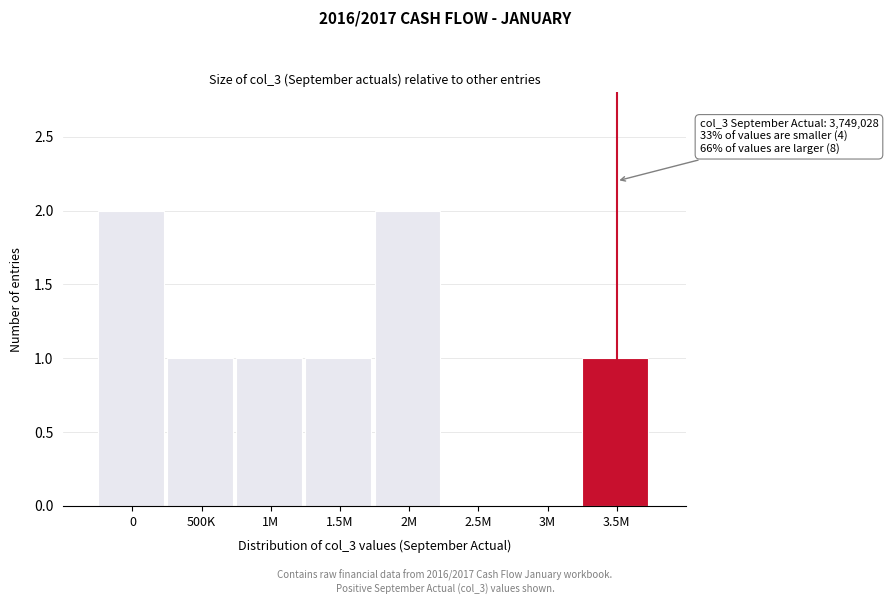

Reading right to left, what are all the values shown in this chart?

3.5M=1	3M=0	2.5M=0	2M=2	1.5M=1	1M=1	500K=1	0=2